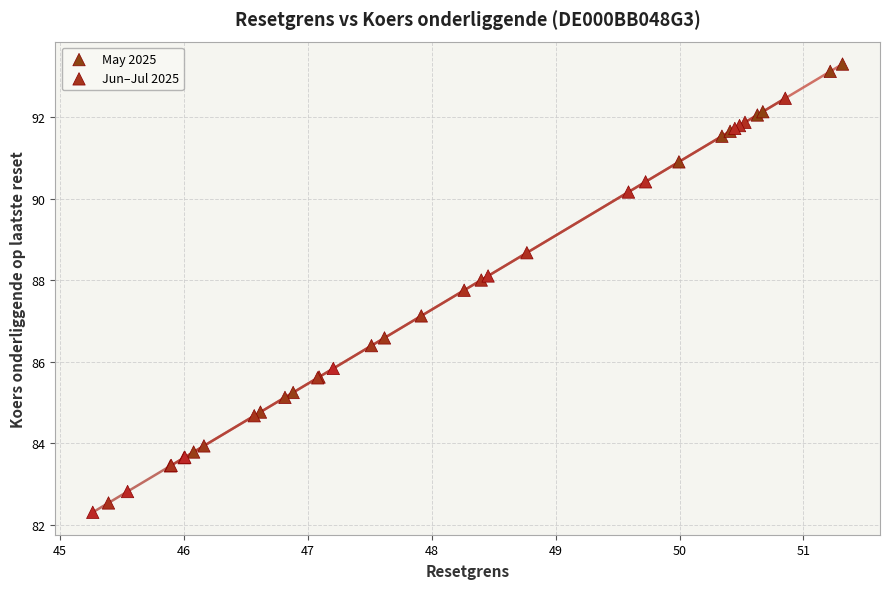

What are all the series names shown in the legend?

May 2025, Jun–Jul 2025